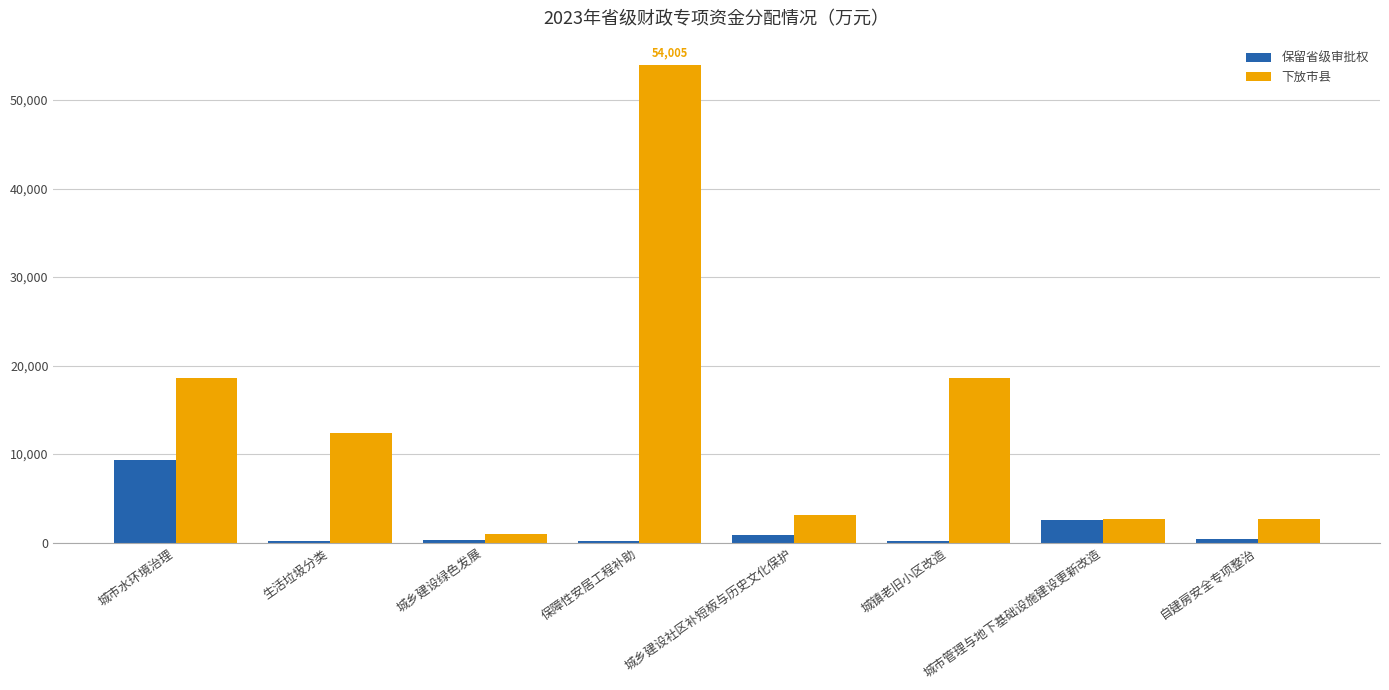

Is the value of 下放市县 at 城乡建设社区补短板与历史文化保护 greater than the value of 保留省级审批权 at 保障性安居工程补助?

Yes